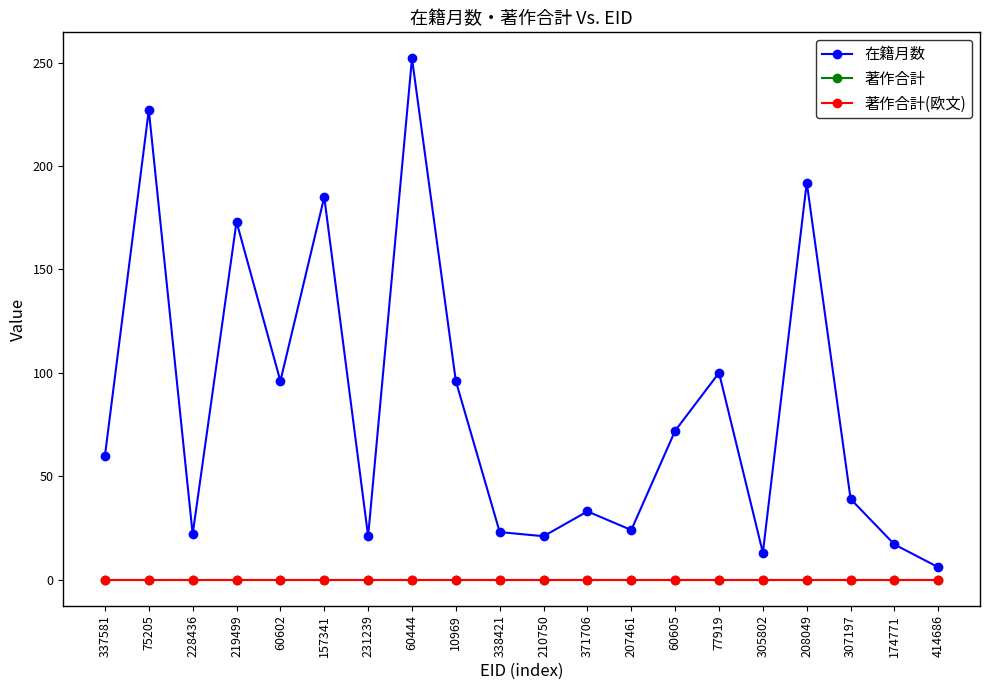

Between 77919 and 210750, which is larger?

77919